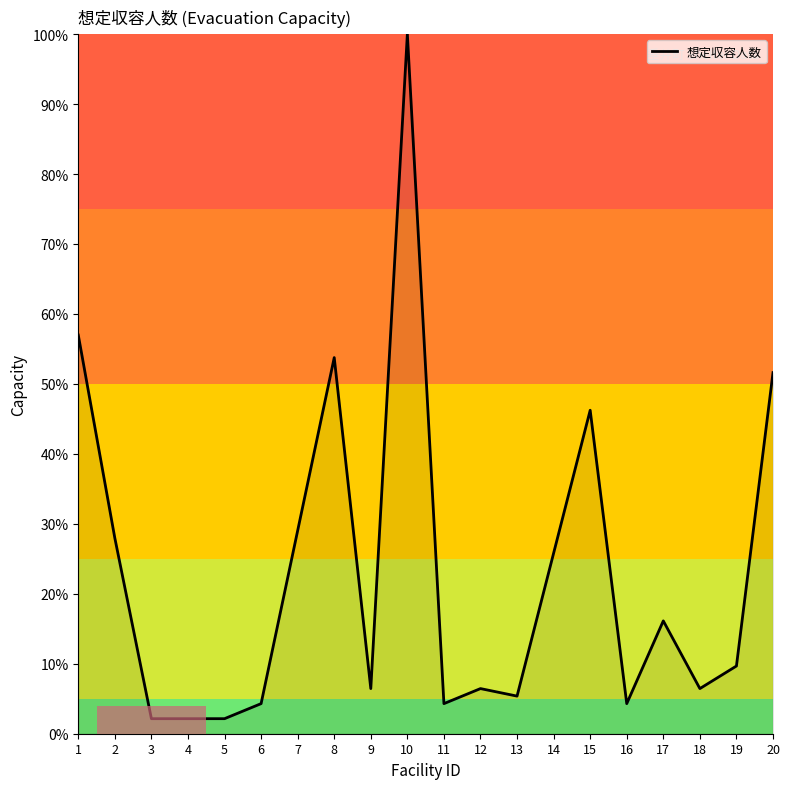

What is the difference between the maximum and minimum values?

97.8